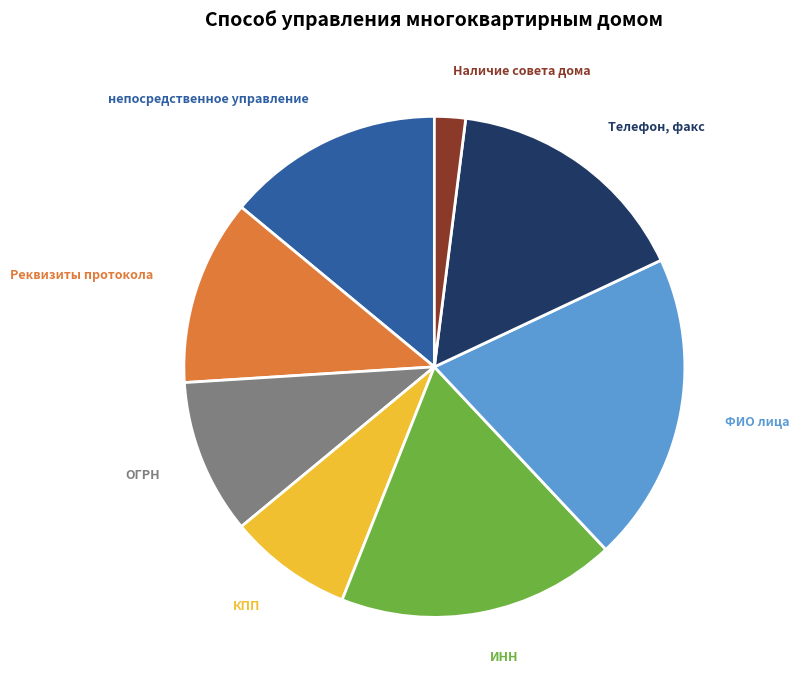

Between Наличие совета дома and ОГРН, which is larger?

ОГРН